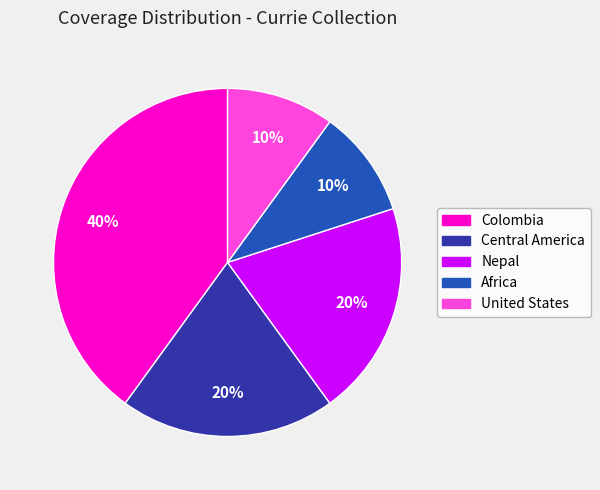

To the nearest percent, what portion does Central America represent?

20%